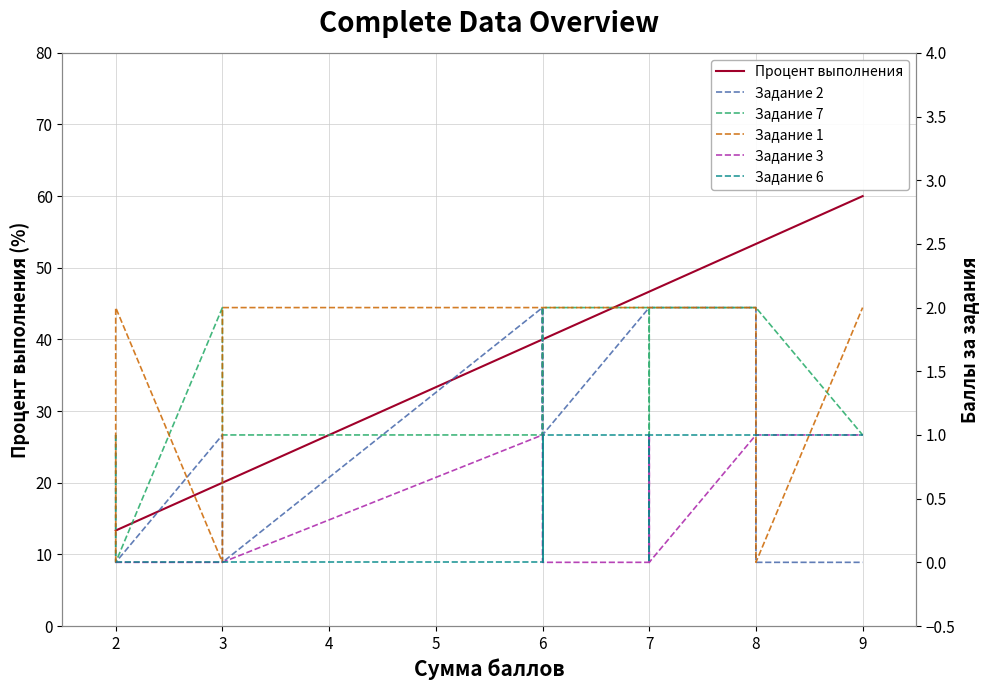

Reading left to right, what are all the values shown in this chart?

Процент выполнения: 13.3	13.3	20.0	20.0	40.0	40.0	40.0	40.0	46.7	46.7	46.7	46.7	46.7	46.7	46.7	53.3	53.3	60.0
Задание 2: 1.0	0.0	1.0	0.0	2.0	1.0	2.0	1.0	2.0	2.0	2.0	2.0	2.0	2.0	2.0	2.0	0.0	0.0
Задание 7: 1.0	0.0	2.0	1.0	1.0	2.0	2.0	2.0	2.0	1.0	2.0	2.0	2.0	2.0	2.0	2.0	2.0	1.0
Задание 1: 0.0	2.0	0.0	2.0	2.0	2.0	2.0	2.0	2.0	2.0	2.0	2.0	2.0	2.0	2.0	2.0	0.0	2.0
Задание 3: 0.0	0.0	0.0	0.0	1.0	0.0	0.0	0.0	0.0	1.0	0.0	0.0	1.0	0.0	0.0	1.0	1.0	1.0
Задание 6: 0.0	0.0	0.0	0.0	0.0	1.0	0.0	1.0	1.0	1.0	1.0	1.0	0.0	1.0	1.0	1.0	1.0	1.0